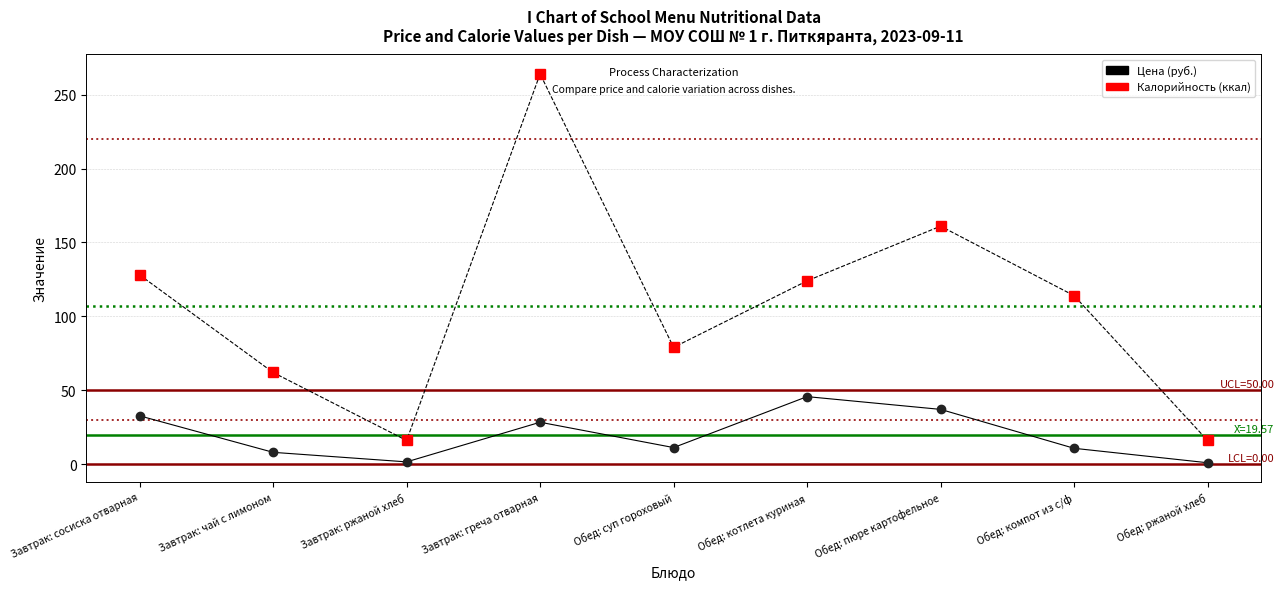

Where is the first local maximum for Цена (руб.)?

Завтрак: греча отварная